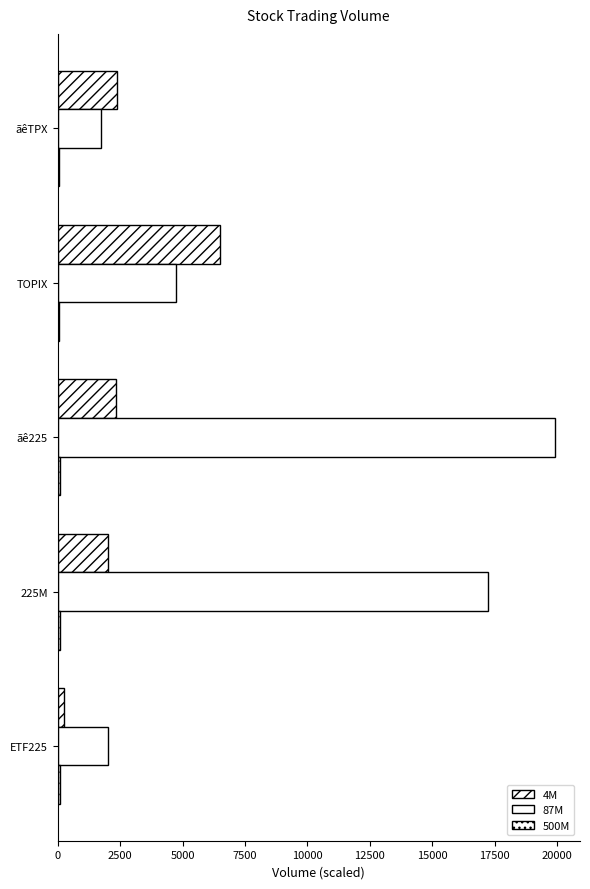

Rank the series by their maximum value, from highest to lowest.

87M, 4M, 500M